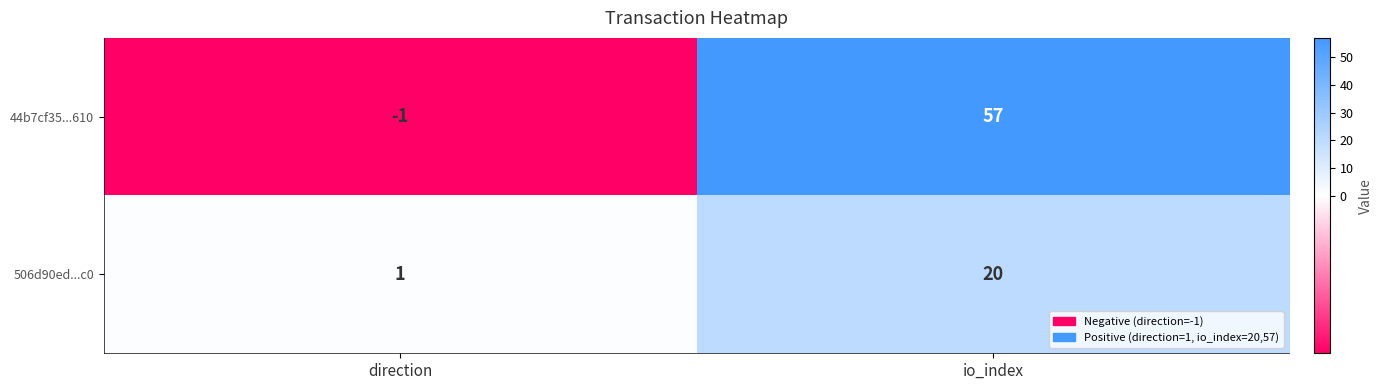

At direction, list the series in order from largest to smallest.

506d90ed...c0, 44b7cf35...610